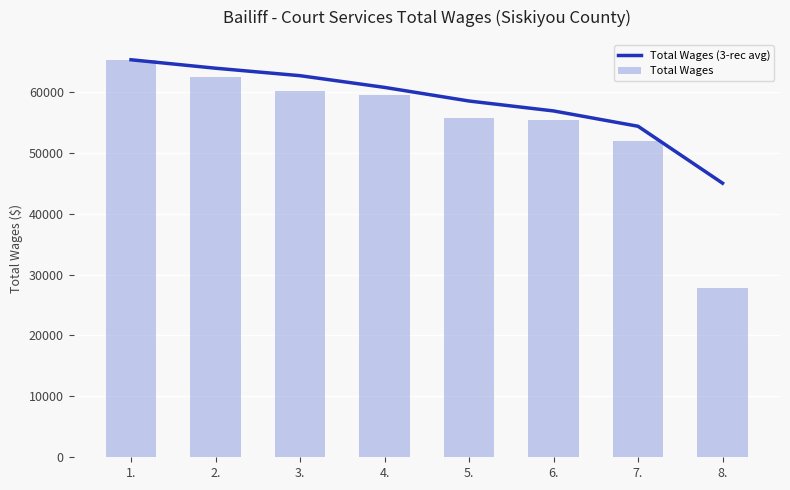

Which series has the largest range (max minus min)?

Total Wages